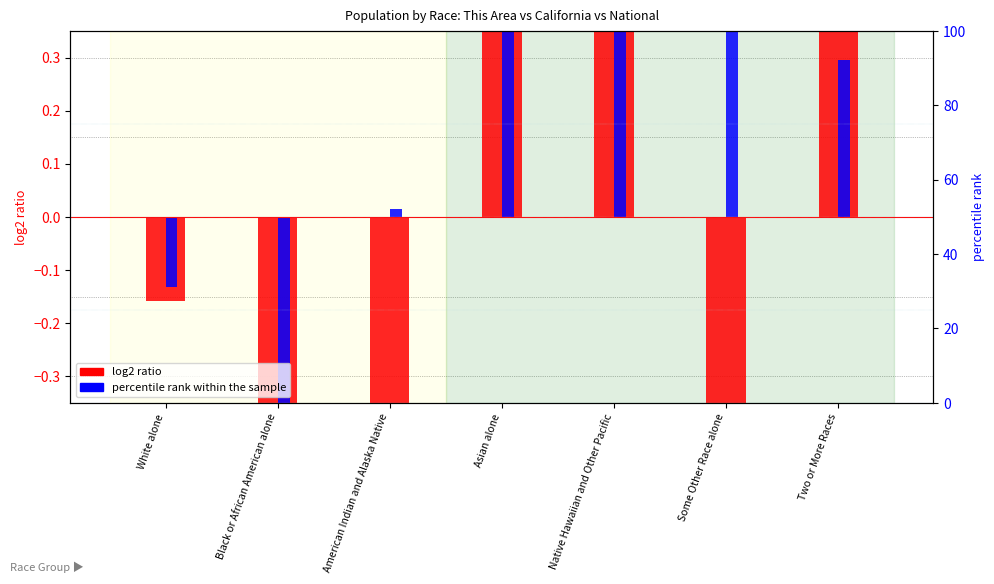

The value of percentile rank within the sample at American Indian and Alaska Native is 0.0. True or false?

False